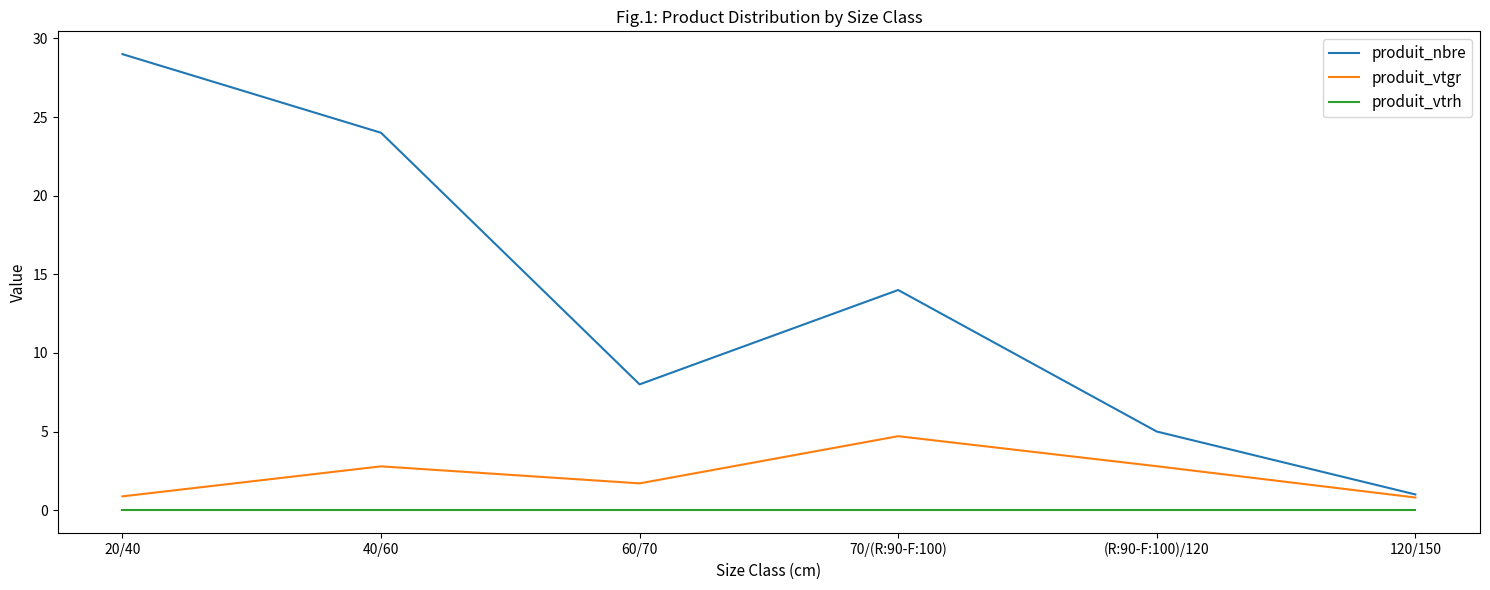

How many produit_nbre values are between 5 and 24?

4